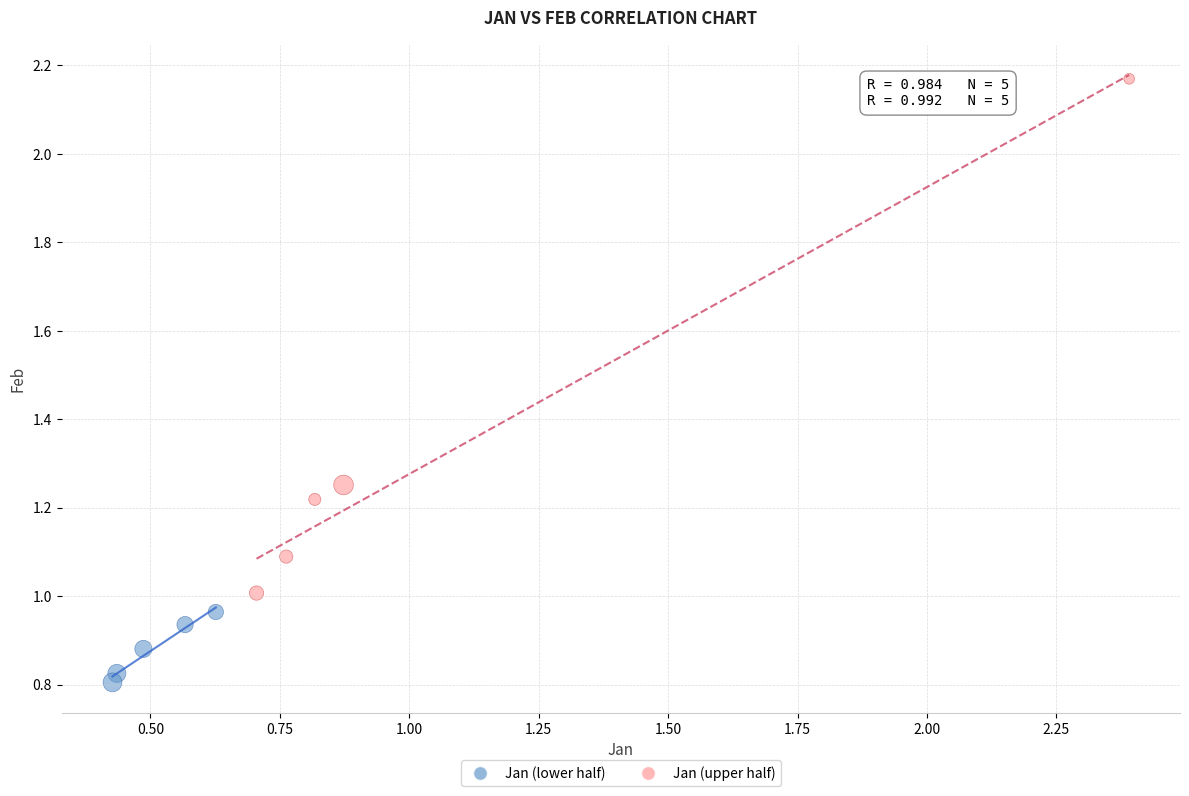

Which series has the widest spread of Y values?

Jan (upper half)